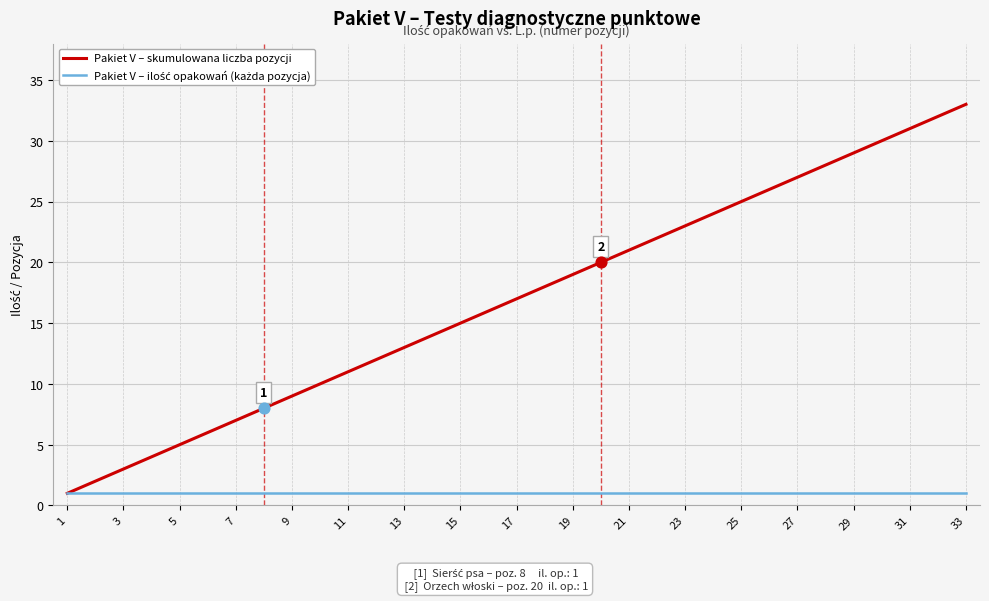

Which series has the largest total across all categories?

Pakiet V – skumulowana liczba pozycji